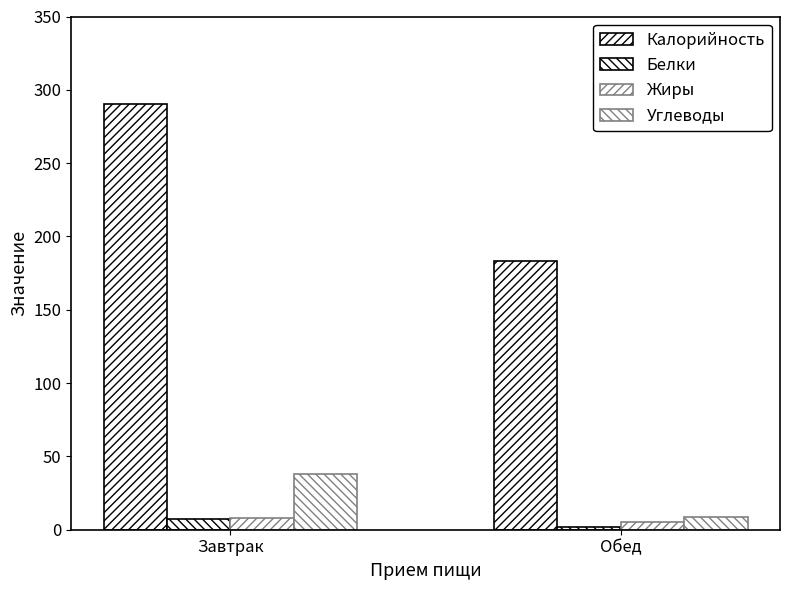

What is the sum of all Углеводы values?

47